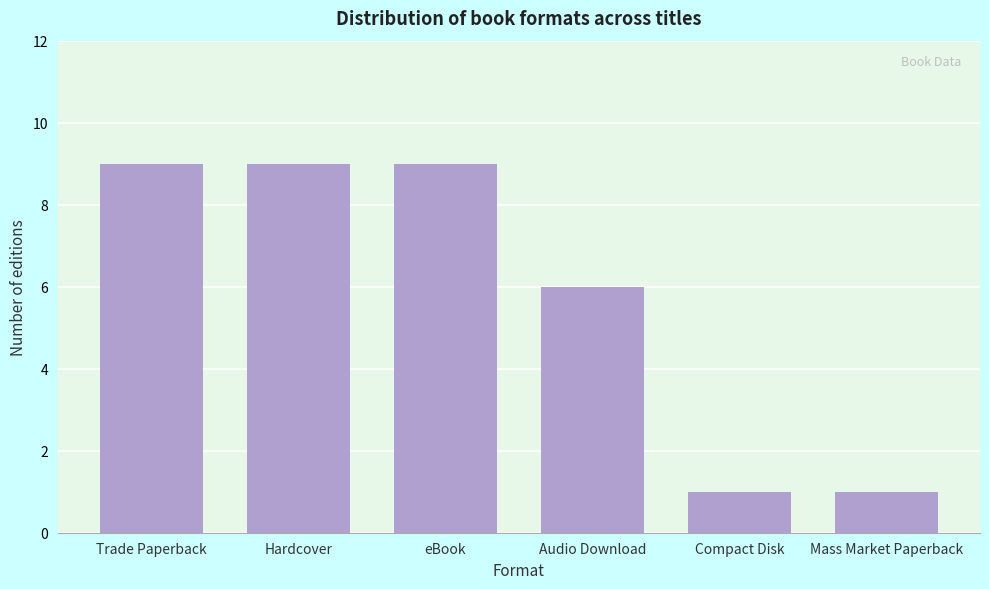

Reading left to right, what are all the values shown in this chart?

9	9	9	6	1	1